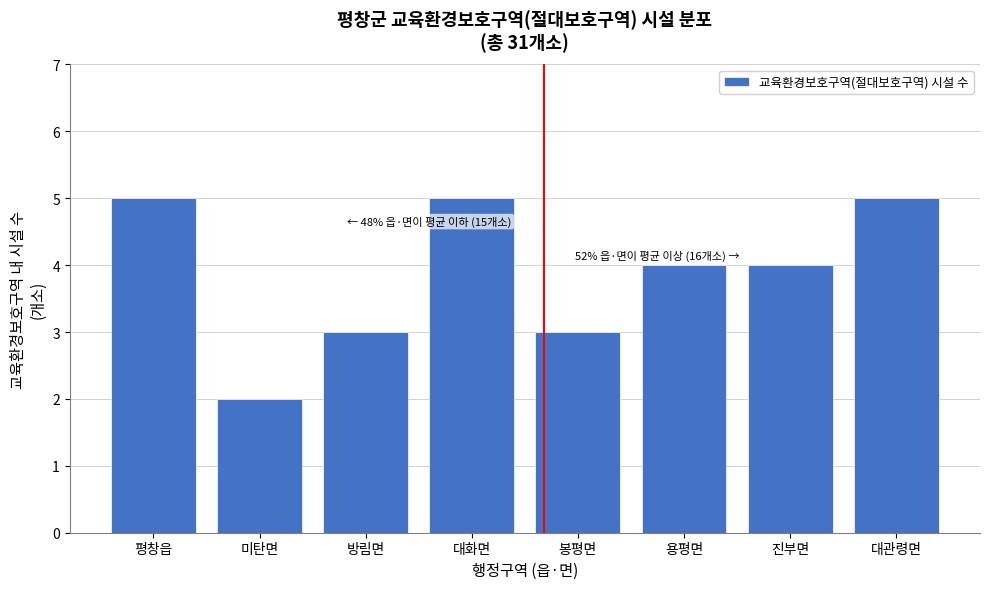

Reading right to left, transcribe all the data shown in this chart.

대관령면=5	진부면=4	용평면=4	봉평면=3	대화면=5	방림면=3	미탄면=2	평창읍=5